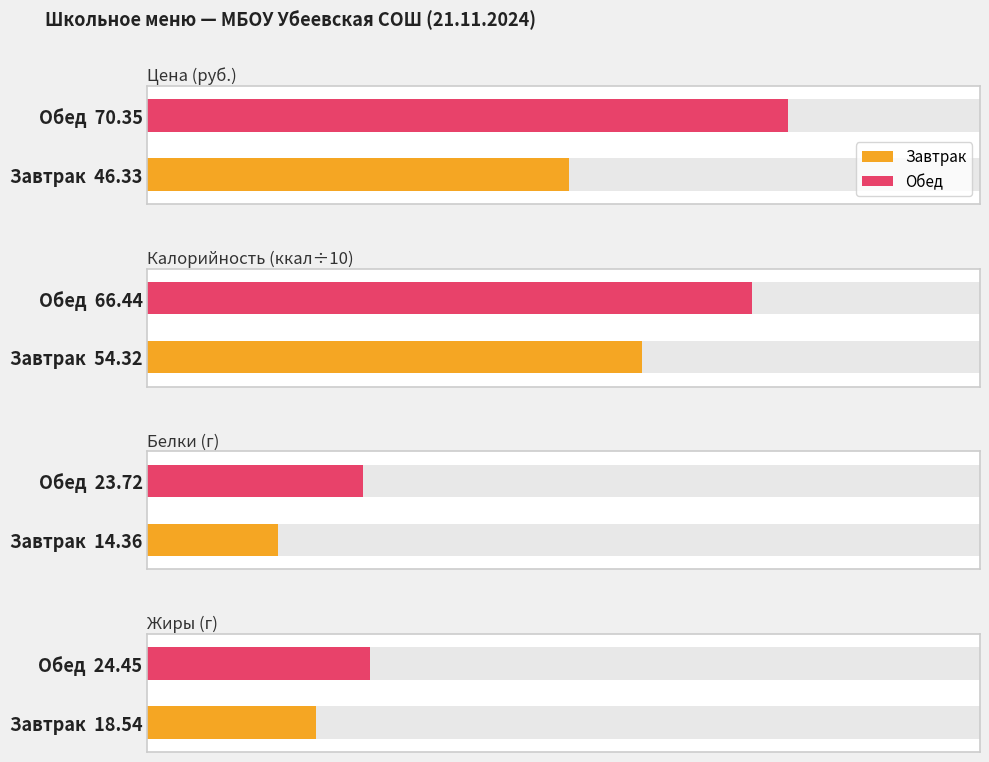

What is the approximate value of Белки at Обед?

23.7